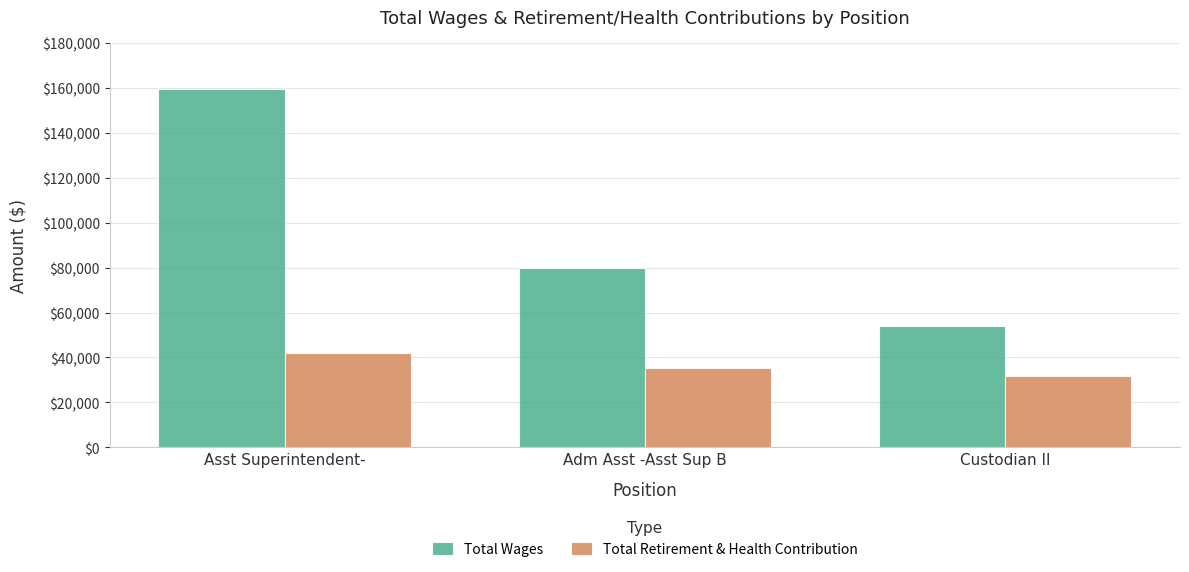

Rank the categories by Total Retirement & Health Contribution value from highest to lowest.

Asst Superintendent-, Adm Asst -Asst Sup B, Custodian II